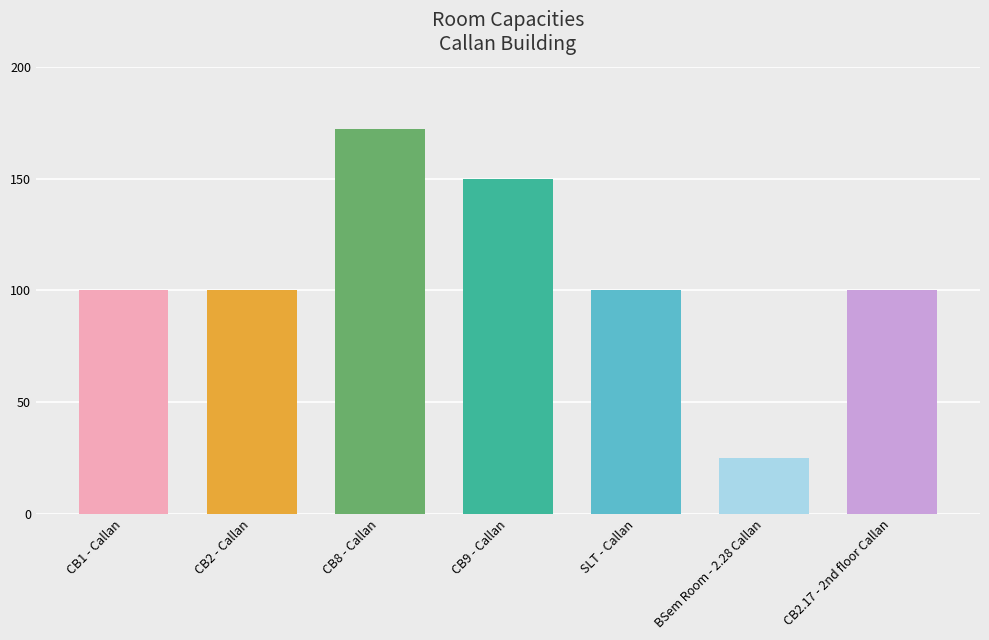

Which has a higher value, CB2.17 - 2nd floor Callan or CB9 - Callan?

CB9 - Callan